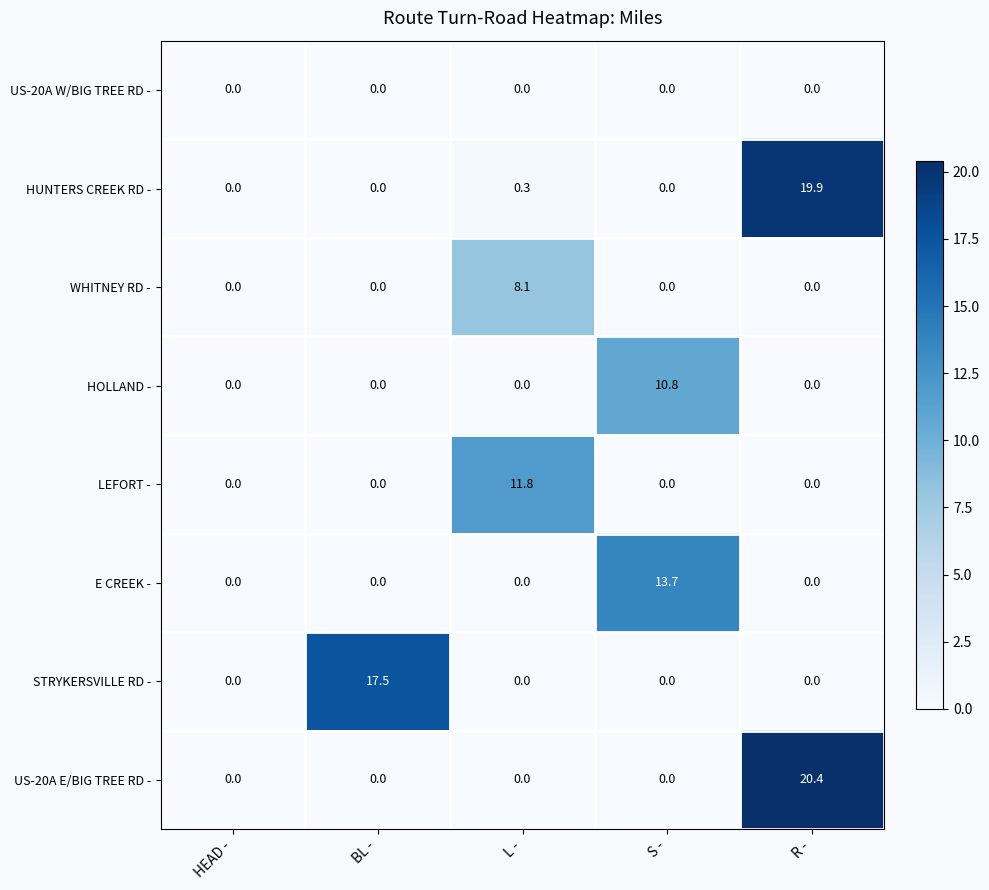

True or false: WHITNEY RD - has a value of -5.1 at BL -.

False